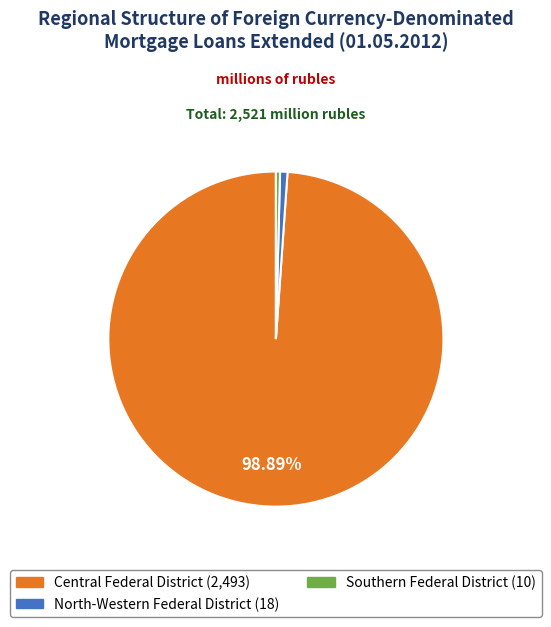

How many slices are in this pie chart?

3